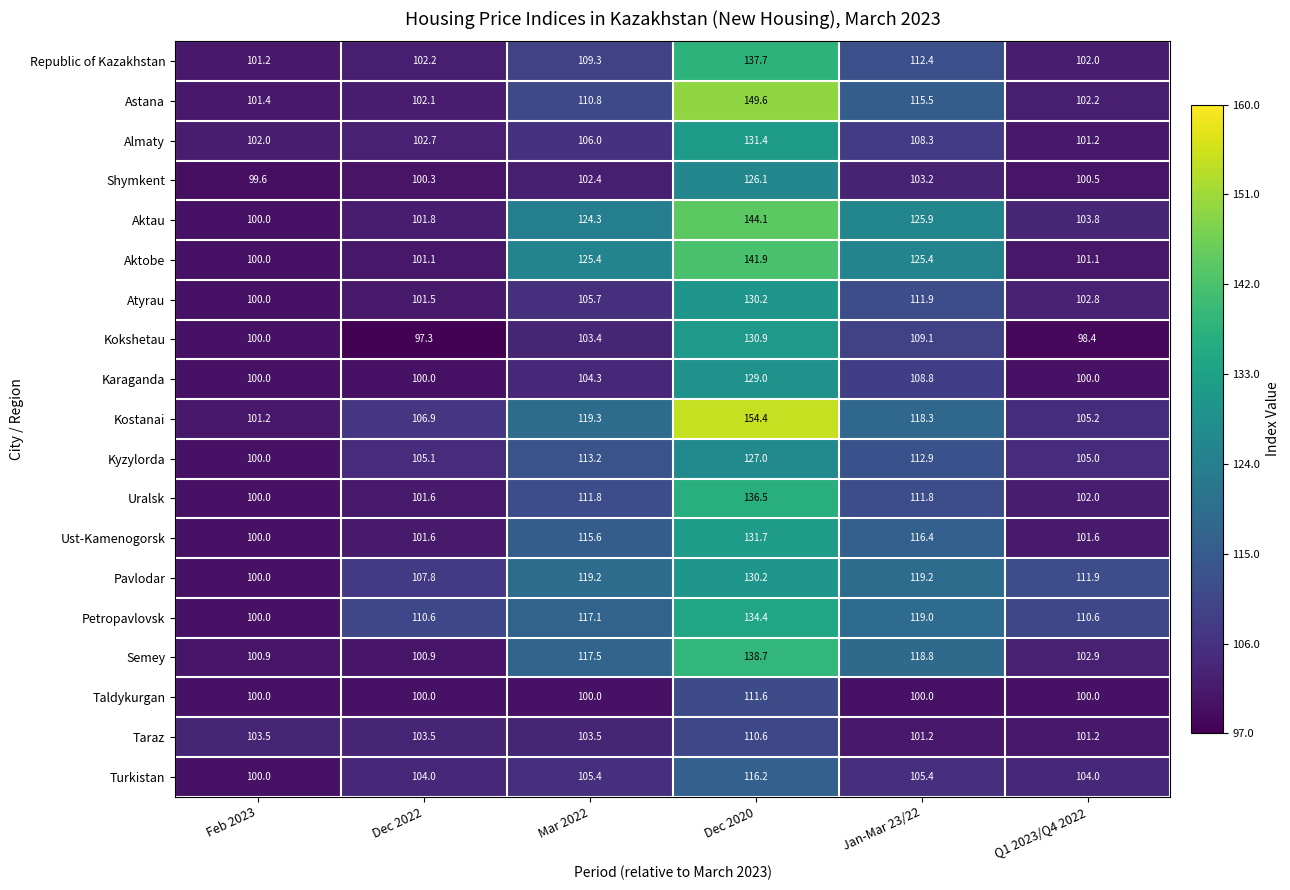

The Taldykurgan series shows 151.2 at Jan-Mar 23/22. True or false?

False